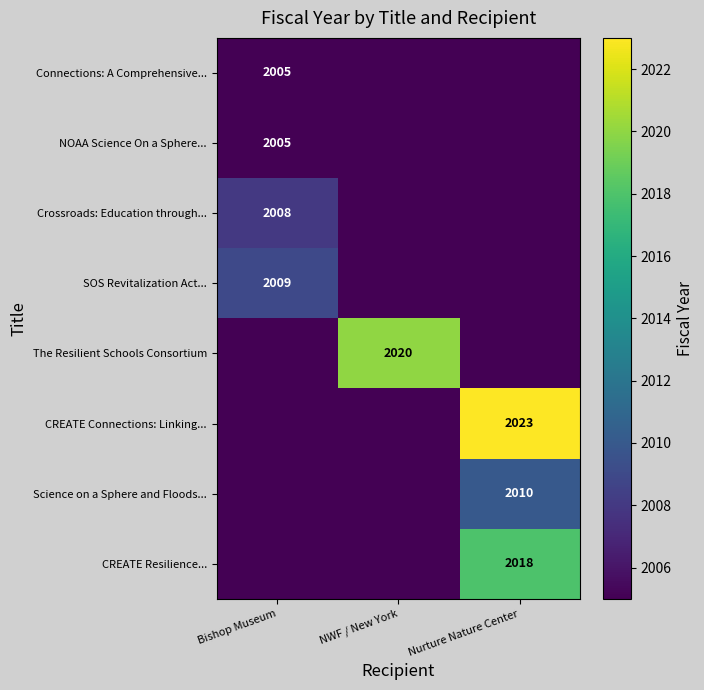

List the series in order of their peak value, highest first.

CREATE Connections: Linking..., The Resilient Schools Consortium, CREATE Resilience..., Science on a Sphere and Floods..., SOS Revitalization Act..., Crossroads: Education through..., Connections: A Comprehensive..., NOAA Science On a Sphere...